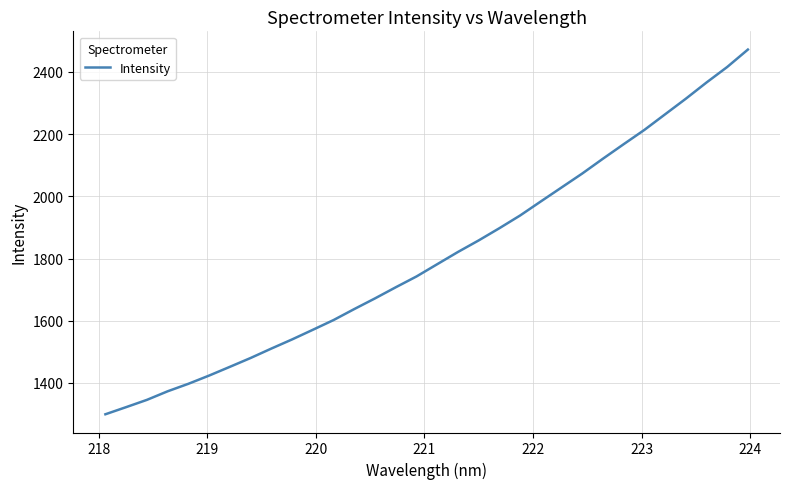

What is the minimum value shown in the chart?

1299.2